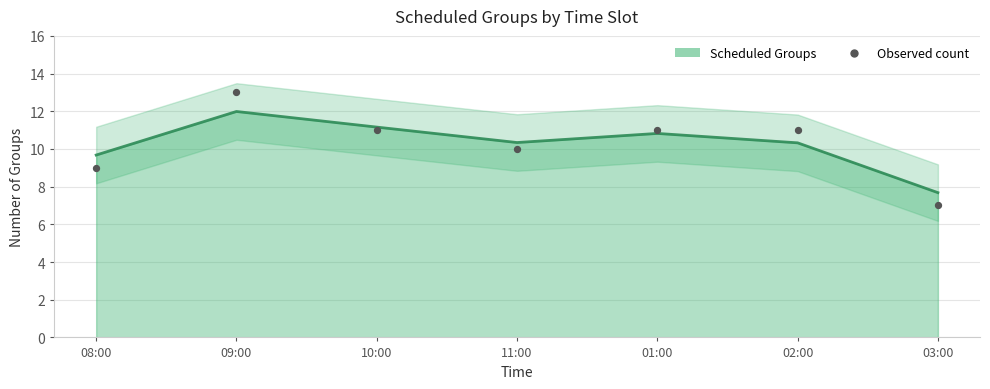

Is the value of Observed count at 10:00 greater than the value of Scheduled Groups at 10:00?

No